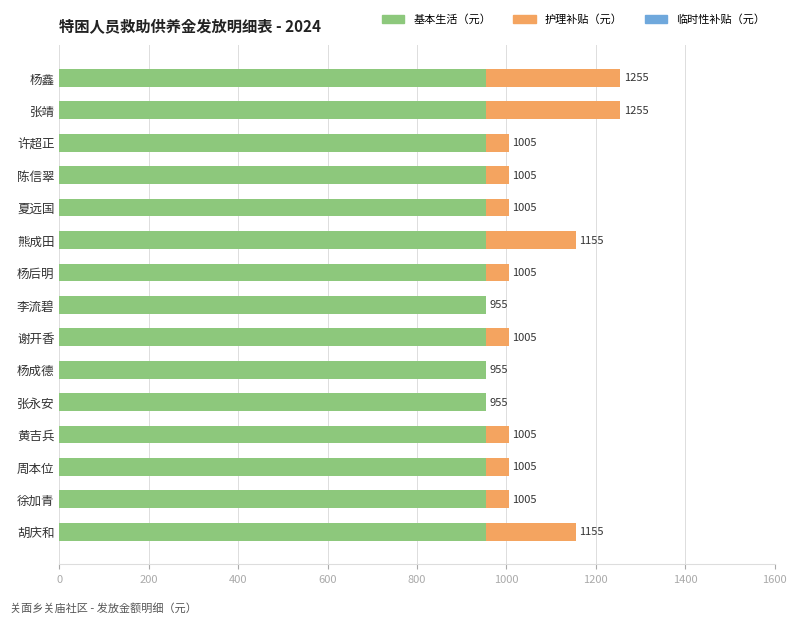

What is the sum of all 护理补贴（元） values?

1400.0